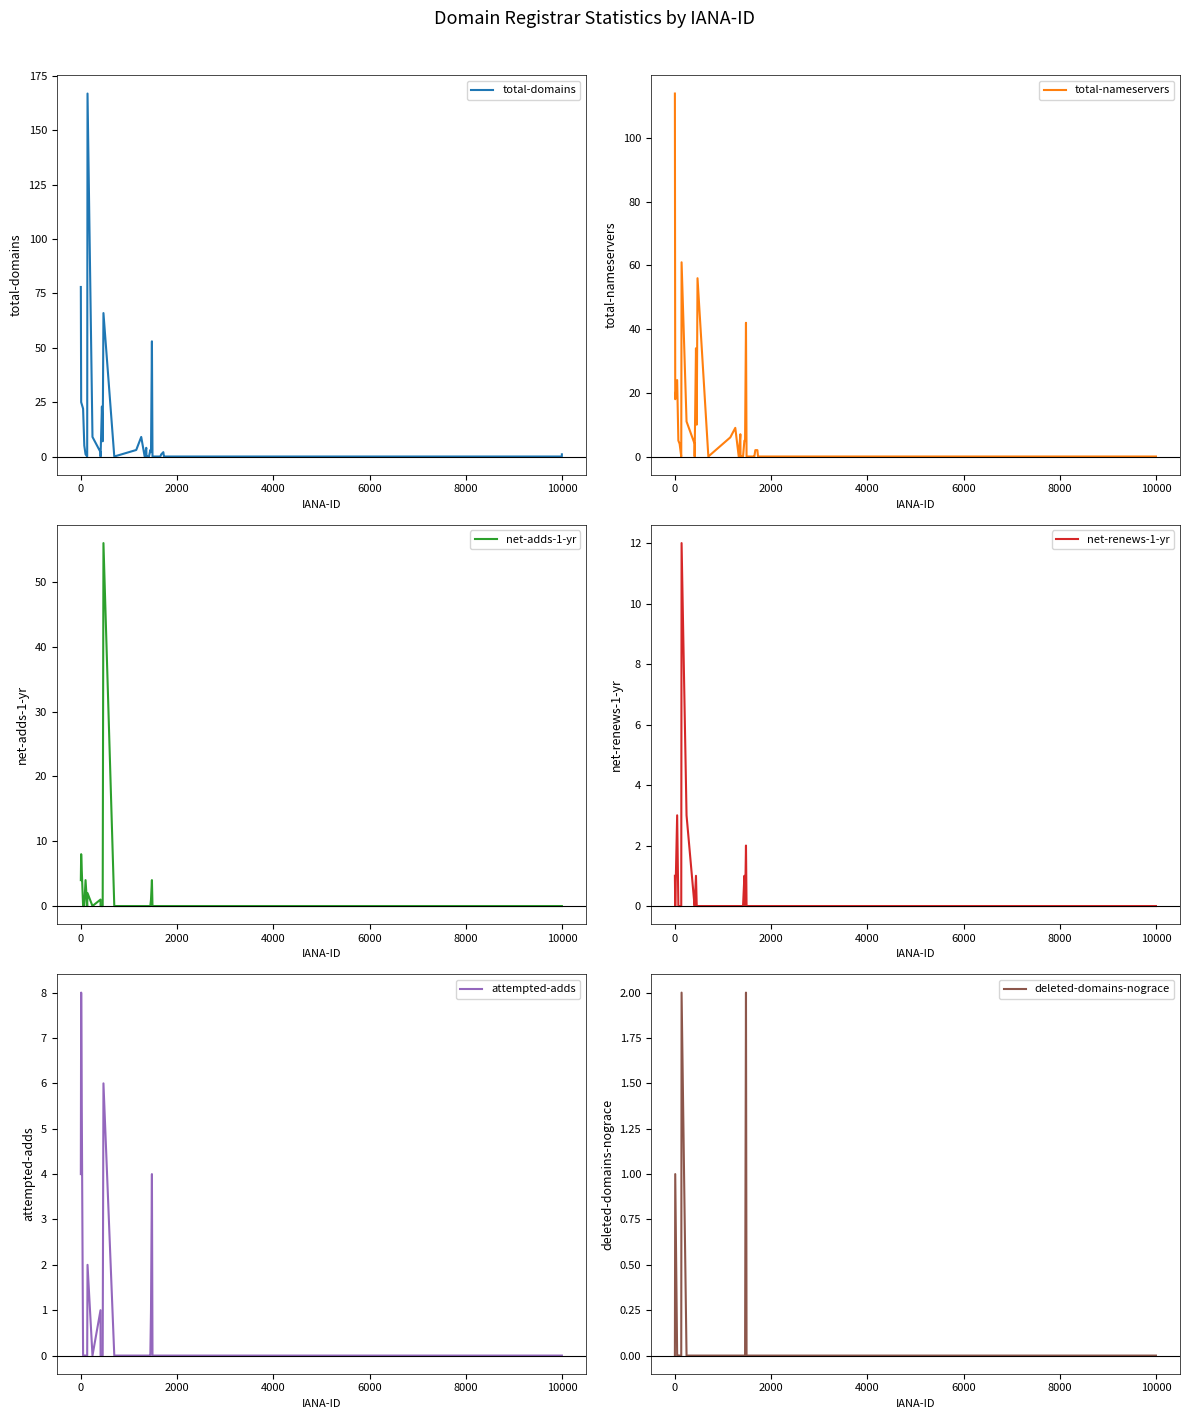

In total-domains, how many points are lower than both neighbors (excluding endpoints)?

6